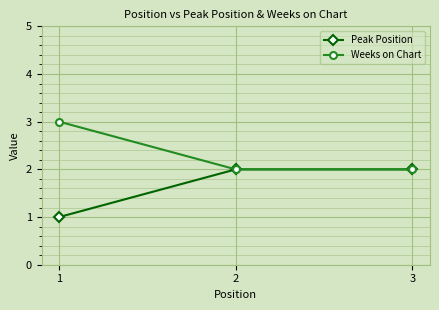

At which label is Peak Position closest to 1?

1